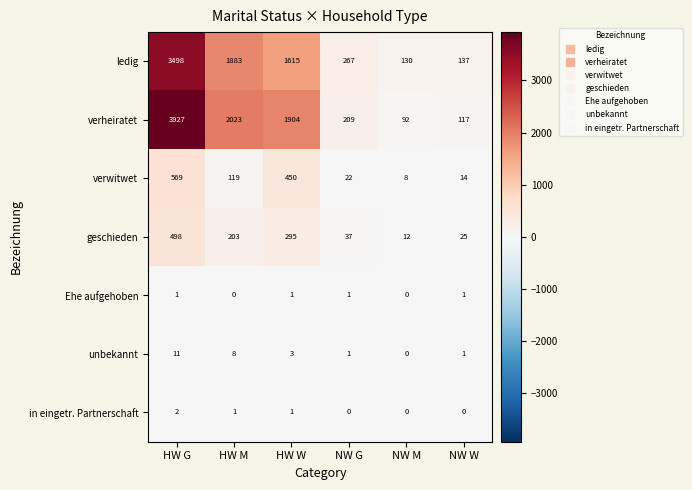

What is the sum of all ledig values?

7530